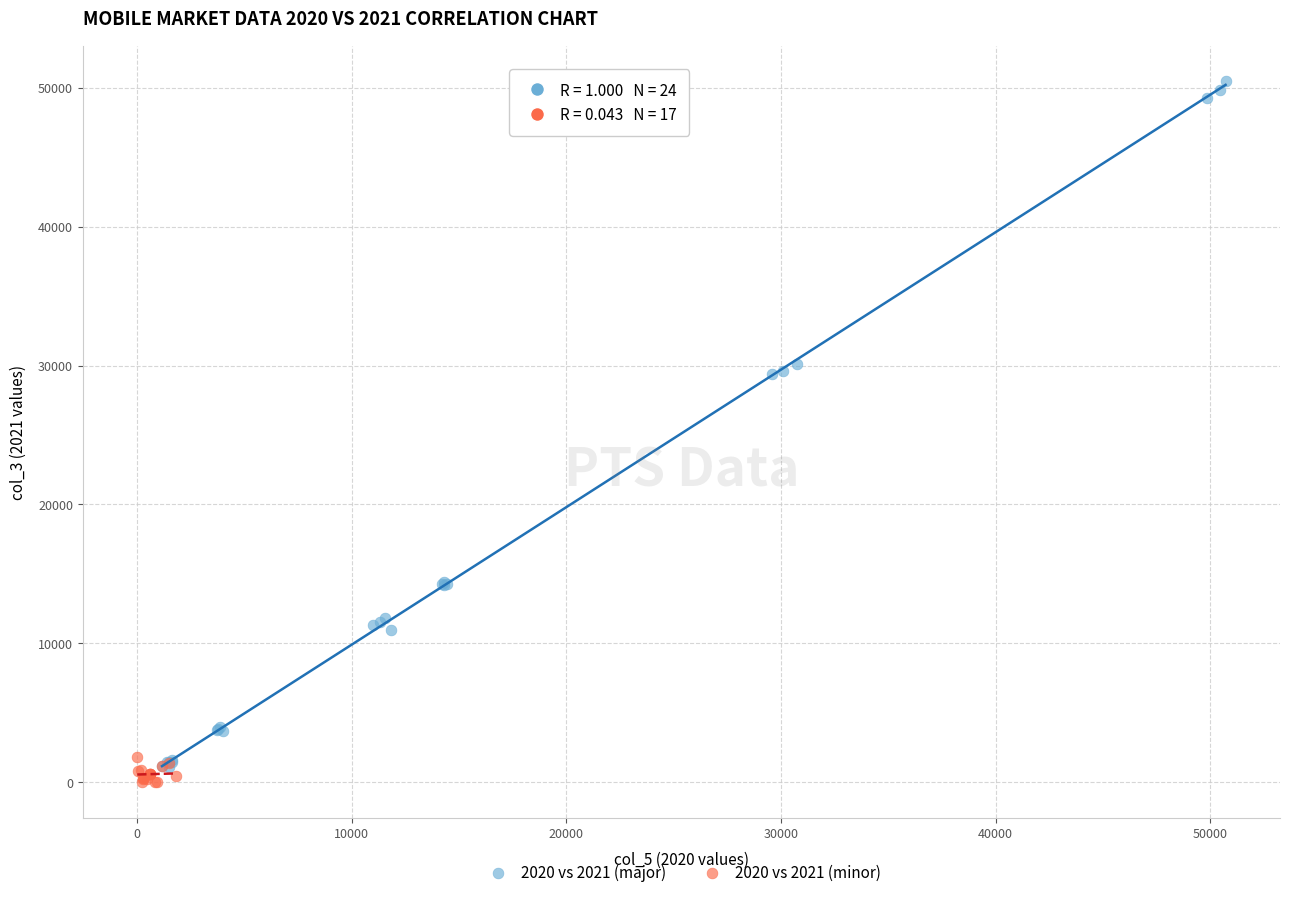

Which series reaches the maximum Y coordinate?

2020 vs 2021 (major)